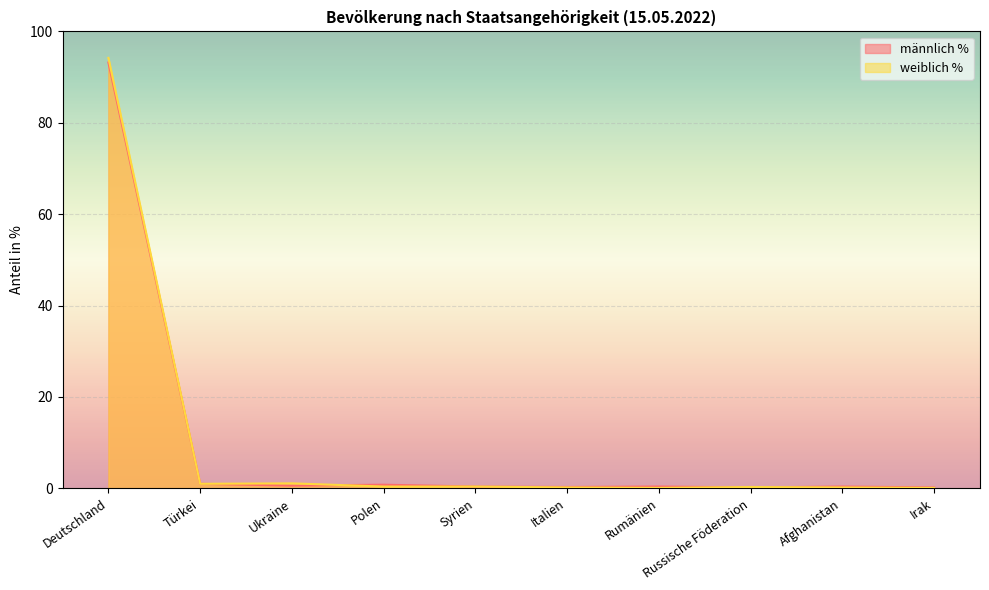

At which category is the sum across all series the highest?

Deutschland